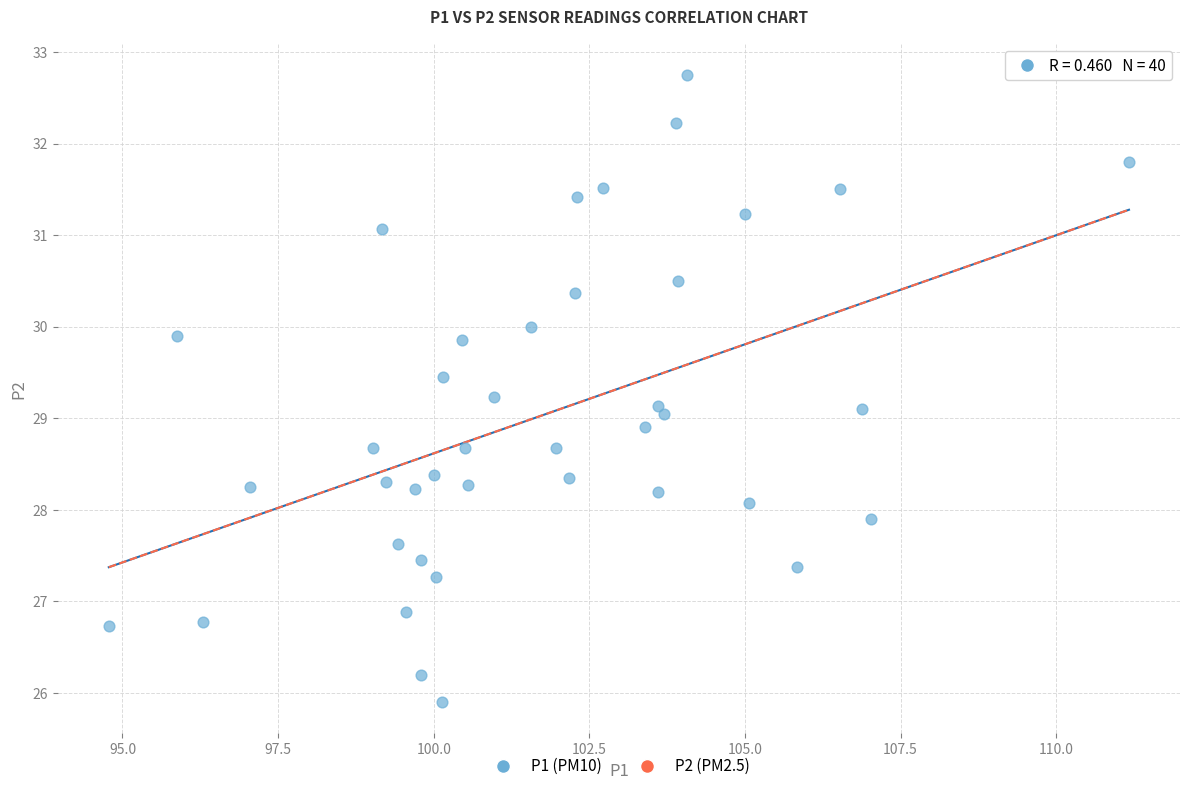

What is the range of X values (max minus min)?

16.4